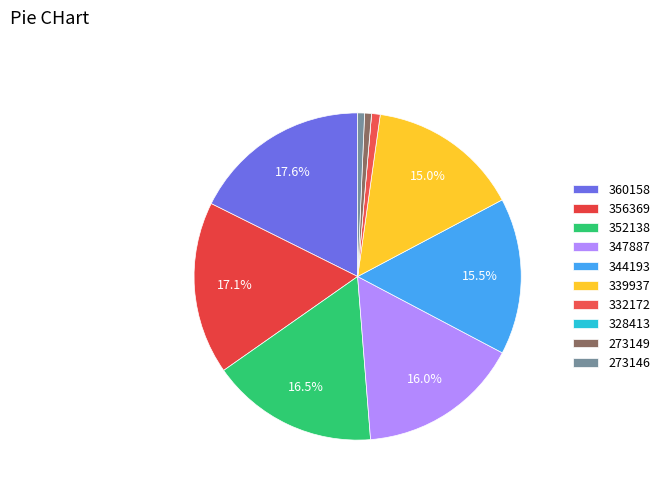

To the nearest percent, what is the average slice percentage?

10%